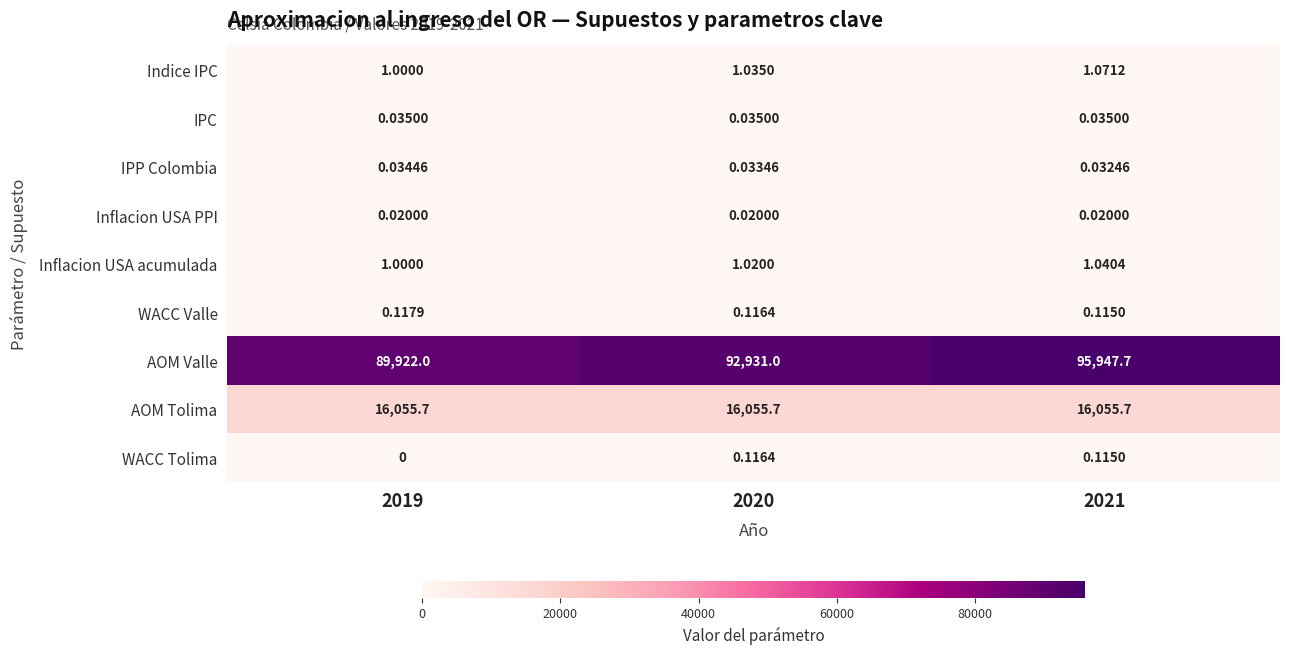

Which series has the largest total across all categories?

AOM Valle